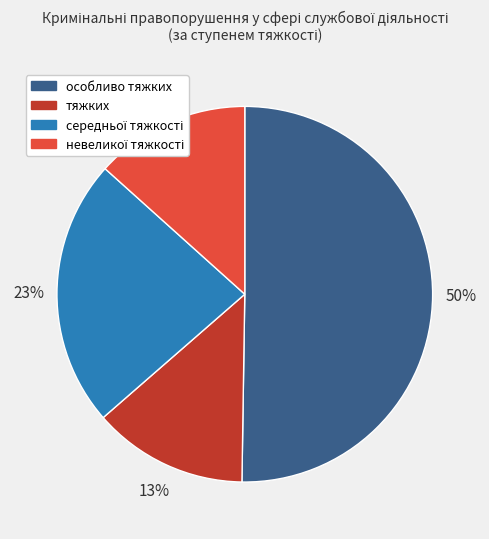

To the nearest percent, what percentage of the pie is тяжких?

13%